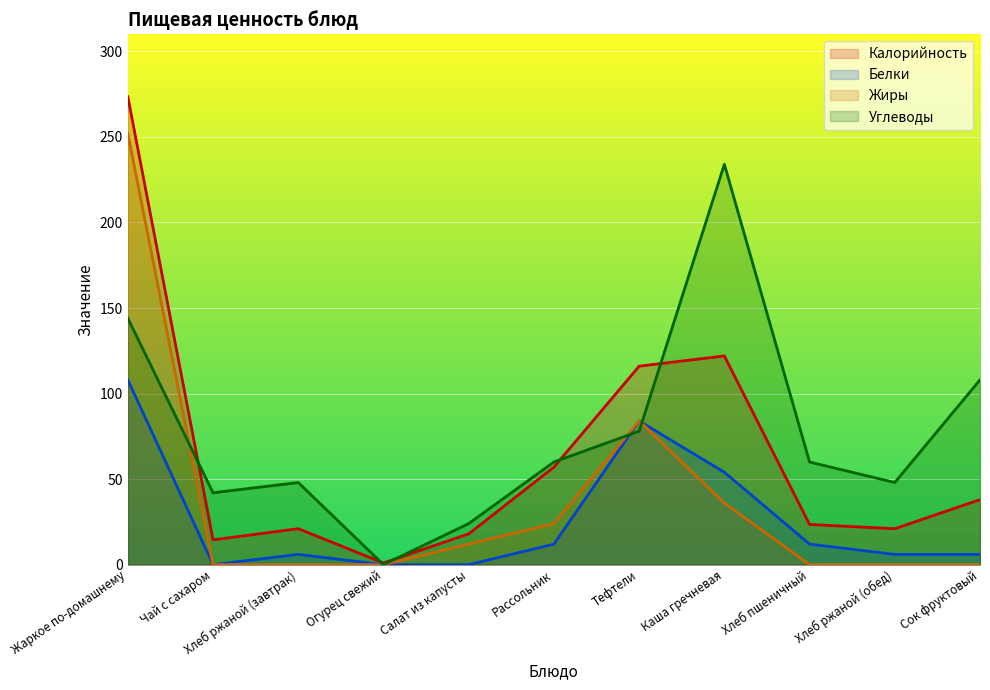

Does the chart display data point markers on the line(s)?

No